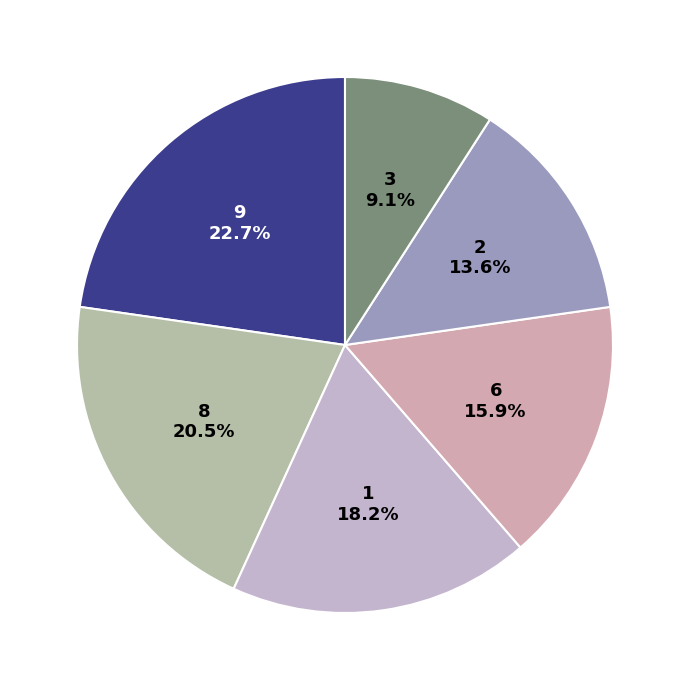

Is it true that 1 is 1% of the pie?

False